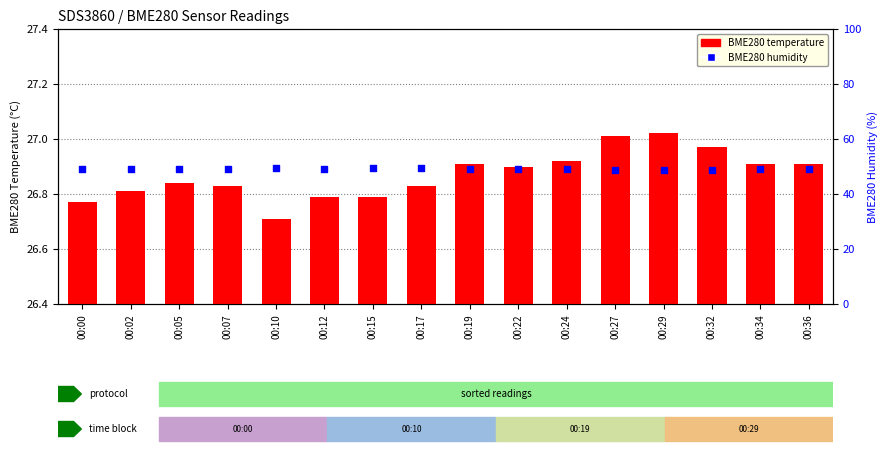

Which series reaches the maximum Y coordinate?

BME280 humidity